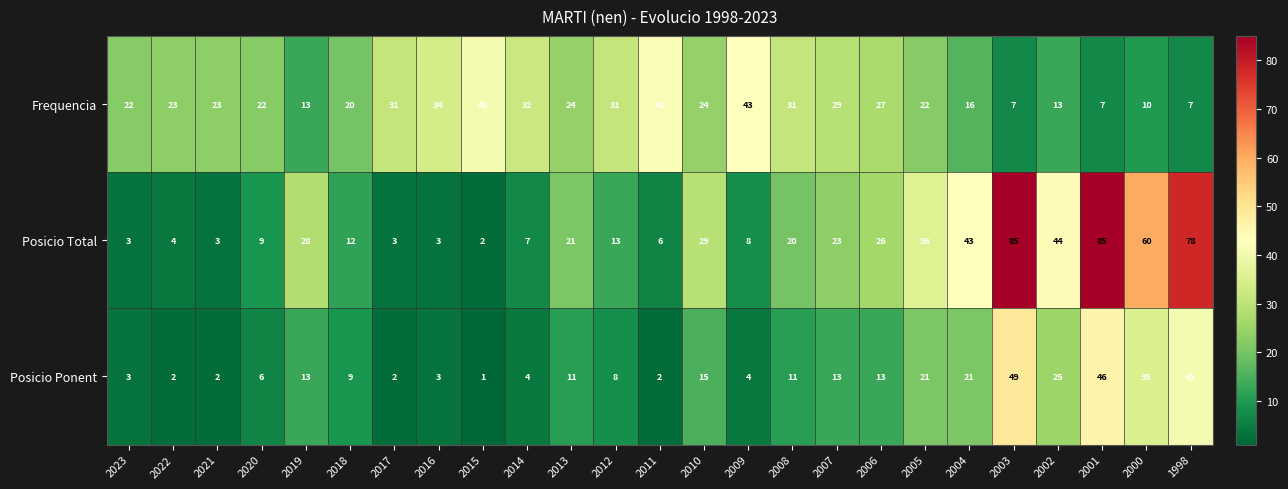

Which series has the widest spread of values?

Posicio Total